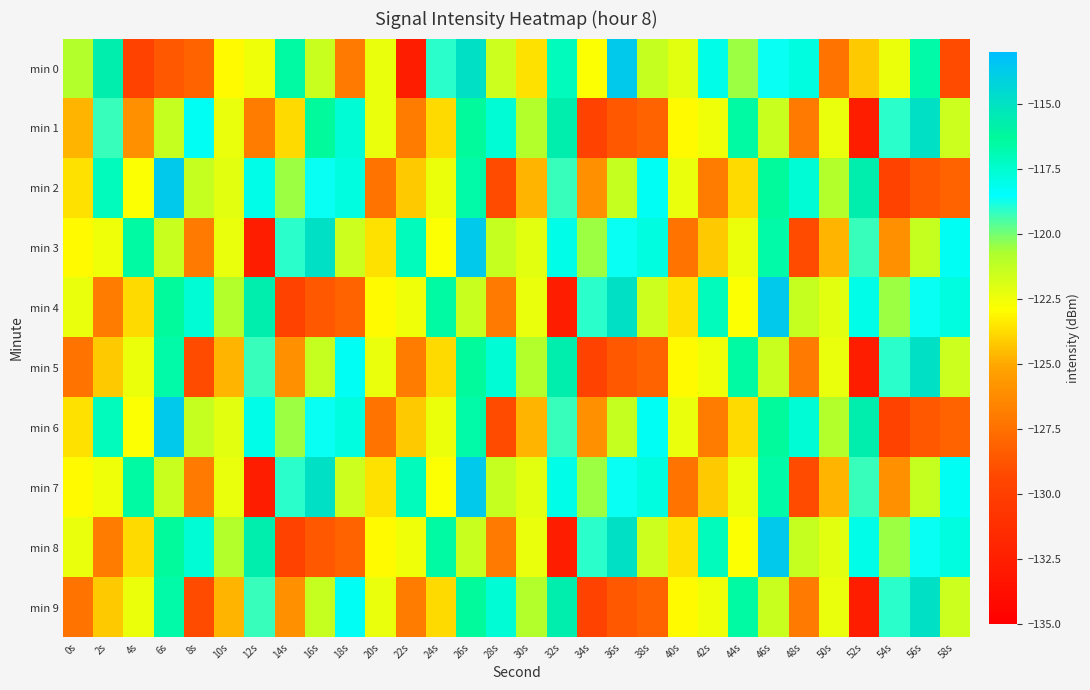

Reading right to left, list all the values displayed in this chart.

min 0: 58s=-129.2	56s=-116.7	54s=-122.4	52s=-124.2	50s=-127.3	48s=-117.8	46s=-118.6	44s=-120.5	42s=-118.0	40s=-122.1	38s=-121.3	36s=-113.7	34s=-122.8	32s=-117.1	30s=-123.6	28s=-121.5	26s=-114.9	24s=-119.0	22s=-132.6	20s=-122.3	18s=-127.0	16s=-121.5	14s=-116.6	12s=-122.5	10s=-123.0	8s=-128.1	6s=-128.6	4s=-129.7	2s=-115.7	0s=-120.8
min 1: 58s=-121.5	56s=-114.9	54s=-119.0	52s=-132.6	50s=-122.3	48s=-127.0	46s=-121.5	44s=-116.6	42s=-122.5	40s=-123.0	38s=-128.1	36s=-128.6	34s=-129.7	32s=-115.7	30s=-120.8	28s=-117.6	26s=-116.4	24s=-123.8	22s=-126.9	20s=-122.4	18s=-117.6	16s=-116.4	14s=-123.8	12s=-126.9	10s=-122.4	8s=-118.2	6s=-121.3	4s=-126.0	2s=-119.3	0s=-124.8
min 2: 58s=-128.1	56s=-128.6	54s=-129.7	52s=-115.7	50s=-120.8	48s=-117.6	46s=-116.4	44s=-123.8	42s=-126.9	40s=-122.4	38s=-118.2	36s=-121.3	34s=-126.0	32s=-119.3	30s=-124.8	28s=-129.2	26s=-116.7	24s=-122.4	22s=-124.2	20s=-127.3	18s=-117.8	16s=-118.6	14s=-120.5	12s=-118.0	10s=-122.1	8s=-121.3	6s=-113.7	4s=-122.8	2s=-117.1	0s=-123.6
min 3: 58s=-118.2	56s=-121.3	54s=-126.0	52s=-119.3	50s=-124.8	48s=-129.2	46s=-116.7	44s=-122.4	42s=-124.2	40s=-127.3	38s=-117.8	36s=-118.6	34s=-120.5	32s=-118.0	30s=-122.1	28s=-121.3	26s=-113.7	24s=-122.8	22s=-117.1	20s=-123.6	18s=-121.5	16s=-114.9	14s=-119.0	12s=-132.6	10s=-122.3	8s=-127.0	6s=-121.5	4s=-116.6	2s=-122.5	0s=-123.0
min 4: 58s=-117.8	56s=-118.6	54s=-120.5	52s=-118.0	50s=-122.1	48s=-121.3	46s=-113.7	44s=-122.8	42s=-117.1	40s=-123.6	38s=-121.5	36s=-114.9	34s=-119.0	32s=-132.6	30s=-122.3	28s=-127.0	26s=-121.5	24s=-116.6	22s=-122.5	20s=-123.0	18s=-128.1	16s=-128.6	14s=-129.7	12s=-115.7	10s=-120.8	8s=-117.6	6s=-116.4	4s=-123.8	2s=-126.9	0s=-122.4
min 5: 58s=-121.5	56s=-114.9	54s=-119.0	52s=-132.6	50s=-122.3	48s=-127.0	46s=-121.5	44s=-116.6	42s=-122.5	40s=-123.0	38s=-128.1	36s=-128.6	34s=-129.7	32s=-115.7	30s=-120.8	28s=-117.6	26s=-116.4	24s=-123.8	22s=-126.9	20s=-122.4	18s=-118.2	16s=-121.3	14s=-126.0	12s=-119.3	10s=-124.8	8s=-129.2	6s=-116.7	4s=-122.4	2s=-124.2	0s=-127.3
min 6: 58s=-128.1	56s=-128.6	54s=-129.7	52s=-115.7	50s=-120.8	48s=-117.6	46s=-116.4	44s=-123.8	42s=-126.9	40s=-122.4	38s=-118.2	36s=-121.3	34s=-126.0	32s=-119.3	30s=-124.8	28s=-129.2	26s=-116.7	24s=-122.4	22s=-124.2	20s=-127.3	18s=-117.8	16s=-118.6	14s=-120.5	12s=-118.0	10s=-122.1	8s=-121.3	6s=-113.7	4s=-122.8	2s=-117.1	0s=-123.6
min 7: 58s=-118.2	56s=-121.3	54s=-126.0	52s=-119.3	50s=-124.8	48s=-129.2	46s=-116.7	44s=-122.4	42s=-124.2	40s=-127.3	38s=-117.8	36s=-118.6	34s=-120.5	32s=-118.0	30s=-122.1	28s=-121.3	26s=-113.7	24s=-122.8	22s=-117.1	20s=-123.6	18s=-121.5	16s=-114.9	14s=-119.0	12s=-132.6	10s=-122.3	8s=-127.0	6s=-121.5	4s=-116.6	2s=-122.5	0s=-123.0
min 8: 58s=-117.8	56s=-118.6	54s=-120.5	52s=-118.0	50s=-122.1	48s=-121.3	46s=-113.7	44s=-122.8	42s=-117.1	40s=-123.6	38s=-121.5	36s=-114.9	34s=-119.0	32s=-132.6	30s=-122.3	28s=-127.0	26s=-121.5	24s=-116.6	22s=-122.5	20s=-123.0	18s=-128.1	16s=-128.6	14s=-129.7	12s=-115.7	10s=-120.8	8s=-117.6	6s=-116.4	4s=-123.8	2s=-126.9	0s=-122.4
min 9: 58s=-121.5	56s=-114.9	54s=-119.0	52s=-132.6	50s=-122.3	48s=-127.0	46s=-121.5	44s=-116.6	42s=-122.5	40s=-123.0	38s=-128.1	36s=-128.6	34s=-129.7	32s=-115.7	30s=-120.8	28s=-117.6	26s=-116.4	24s=-123.8	22s=-126.9	20s=-122.4	18s=-118.2	16s=-121.3	14s=-126.0	12s=-119.3	10s=-124.8	8s=-129.2	6s=-116.7	4s=-122.4	2s=-124.2	0s=-127.3